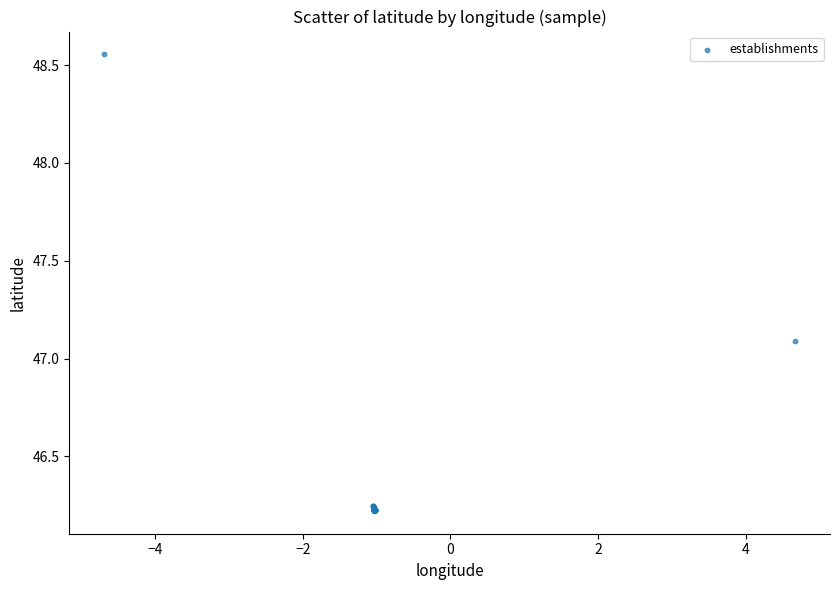

What Y value in the scatter plot is closest to 47?

47.1